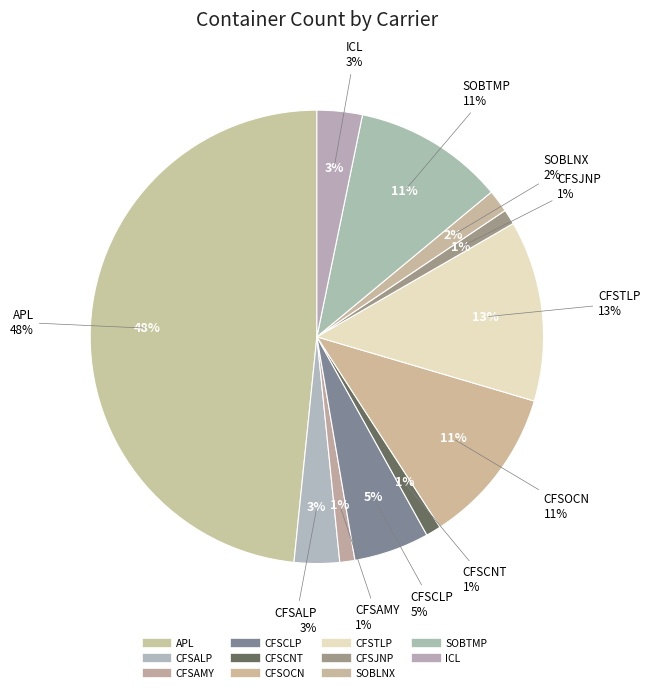

Does CFSCLP account for over 50% of the chart?

No